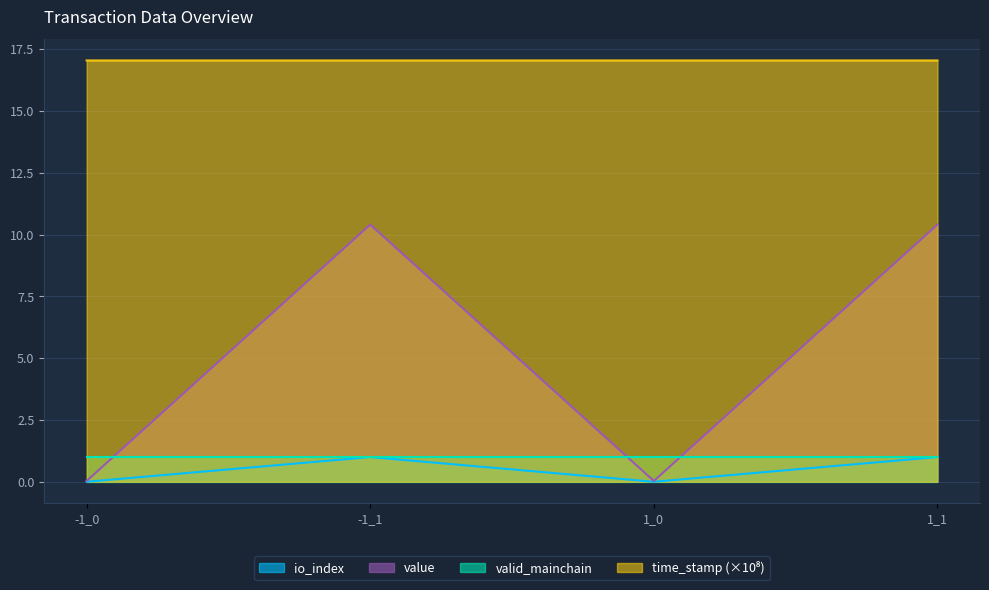

Is it true that value equals 10.4 at 1_1?

True